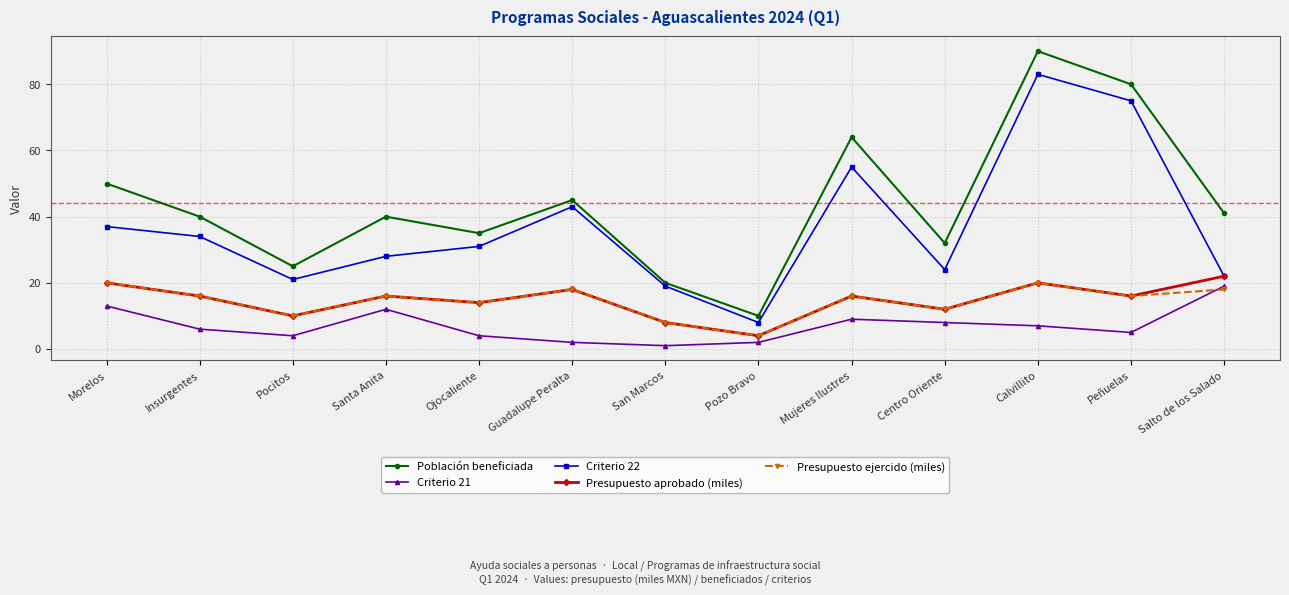

What are all the series names shown in the legend?

Población beneficiada, Criterio 21, Criterio 22, Presupuesto aprobado (miles), Presupuesto ejercido (miles)